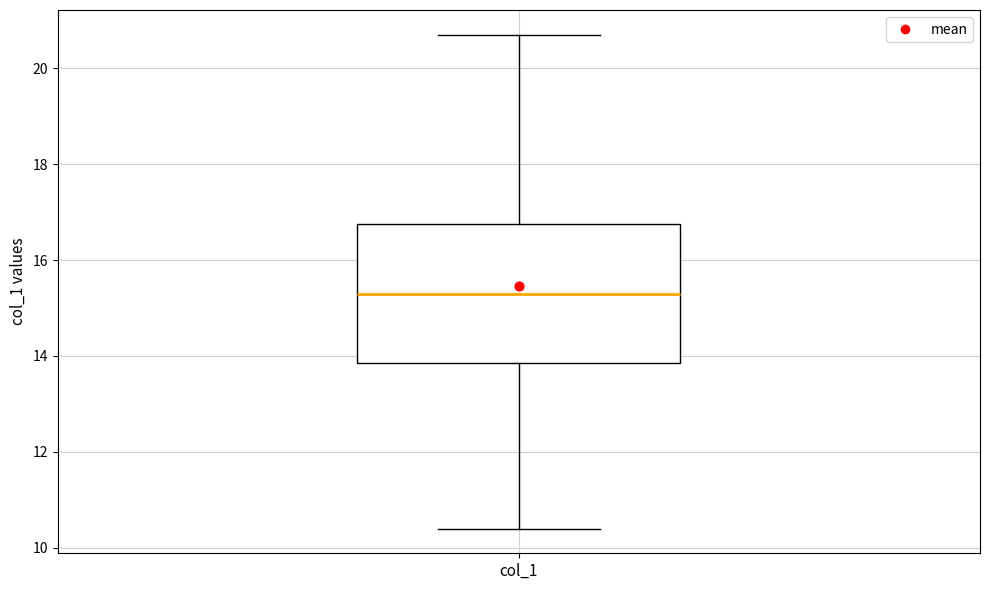

Transcribe this box plot: give where the median line is, the range the box spans, and where the two whiskers end, as read against the y-axis. The values are not printed on the chart, so give them approximately, as read against the axis.

median 15.4, box 13.8 to 16.8, whiskers 10.4 to 20.8